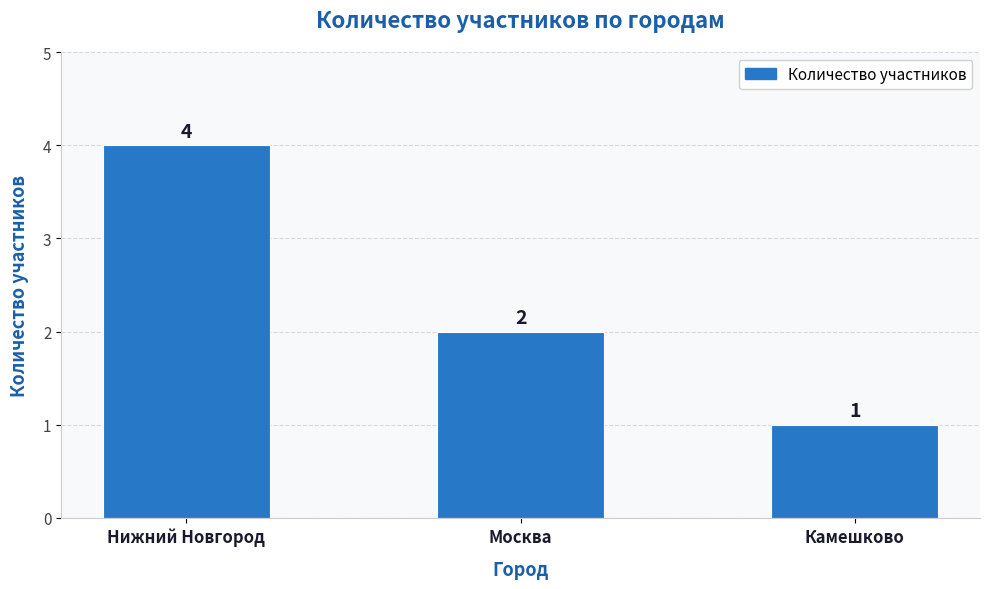

Is it true that the value at Нижний Новгород is 4?

True